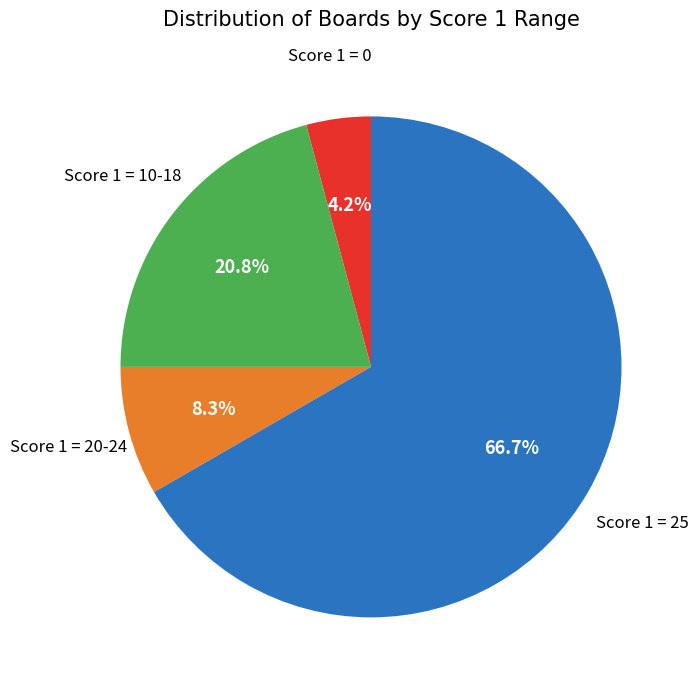

Does any single category account for the majority?

Yes